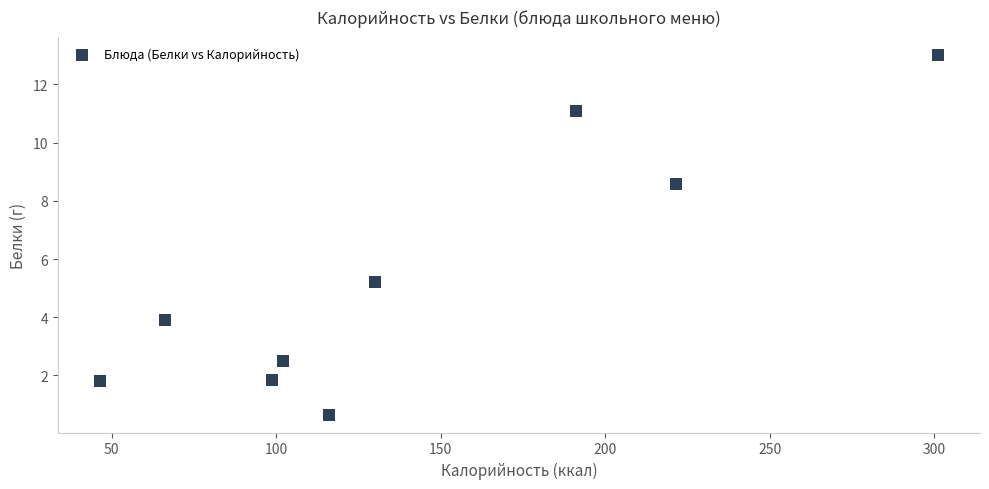

What Y value in the scatter plot is closest to 6?

5.2